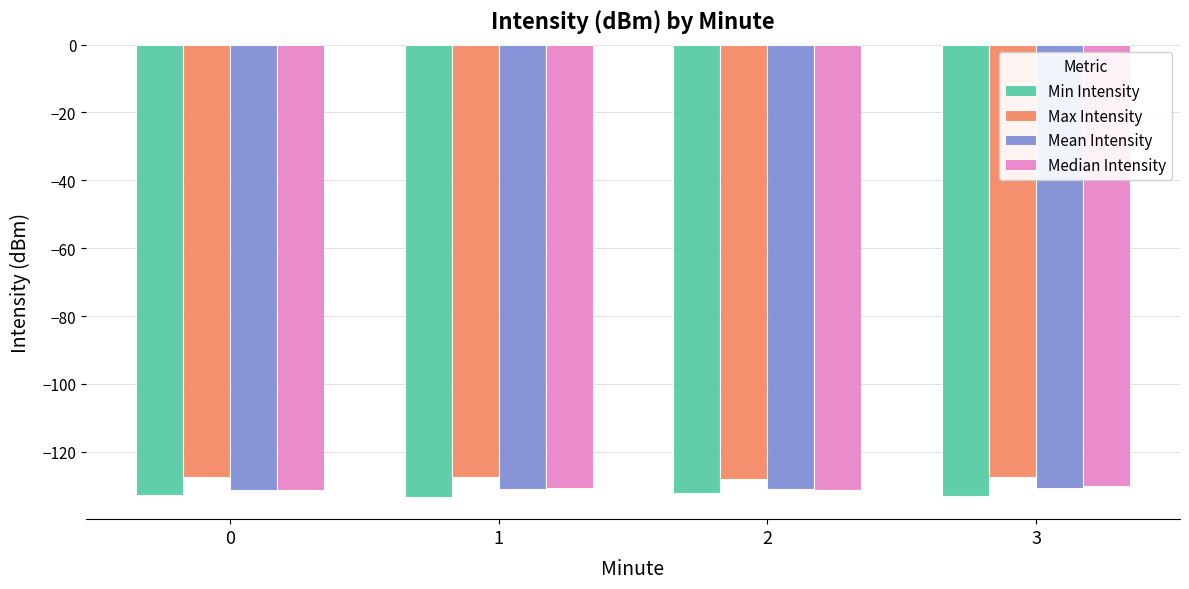

What is the minimum value for Min Intensity?

-133.2